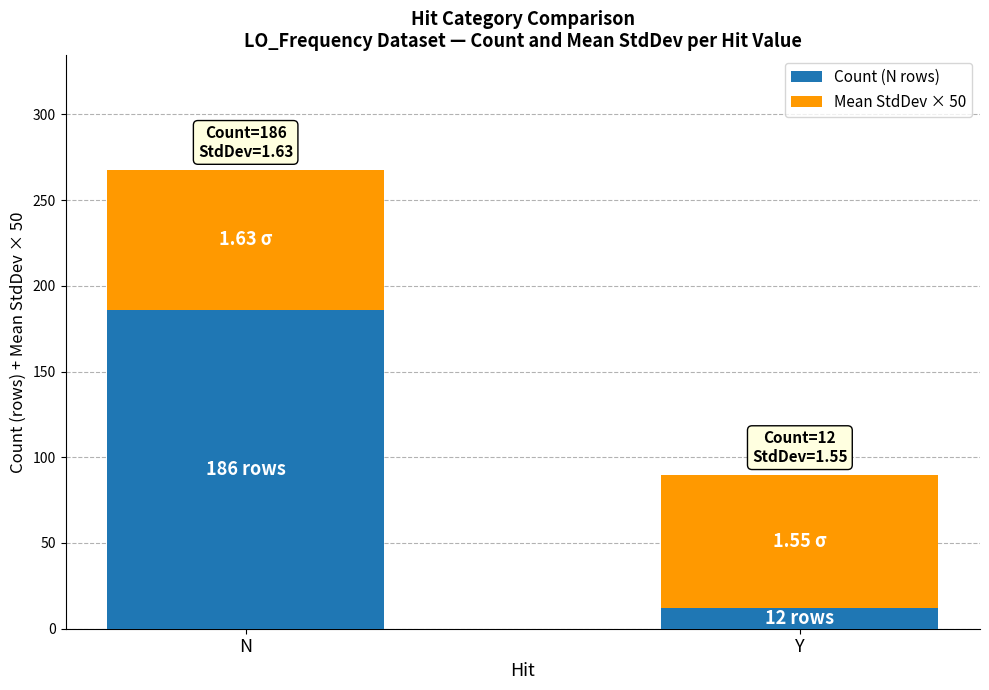

What is the total value across all series at N?

267.5